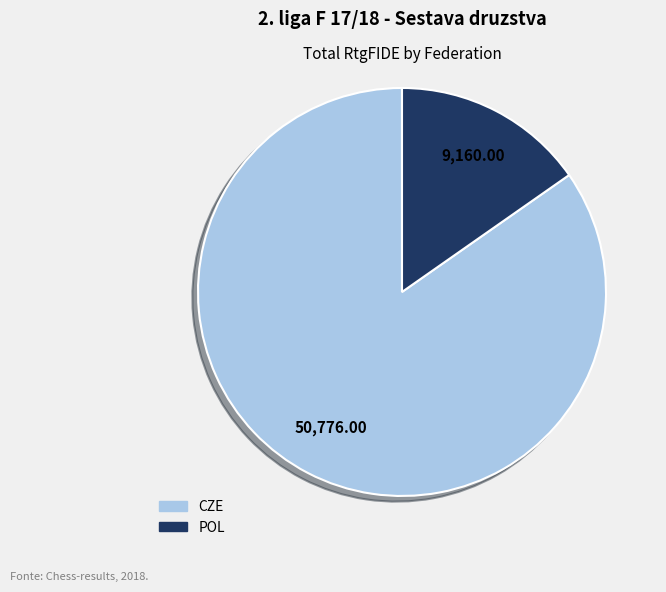

Between CZE and POL, which is larger?

CZE